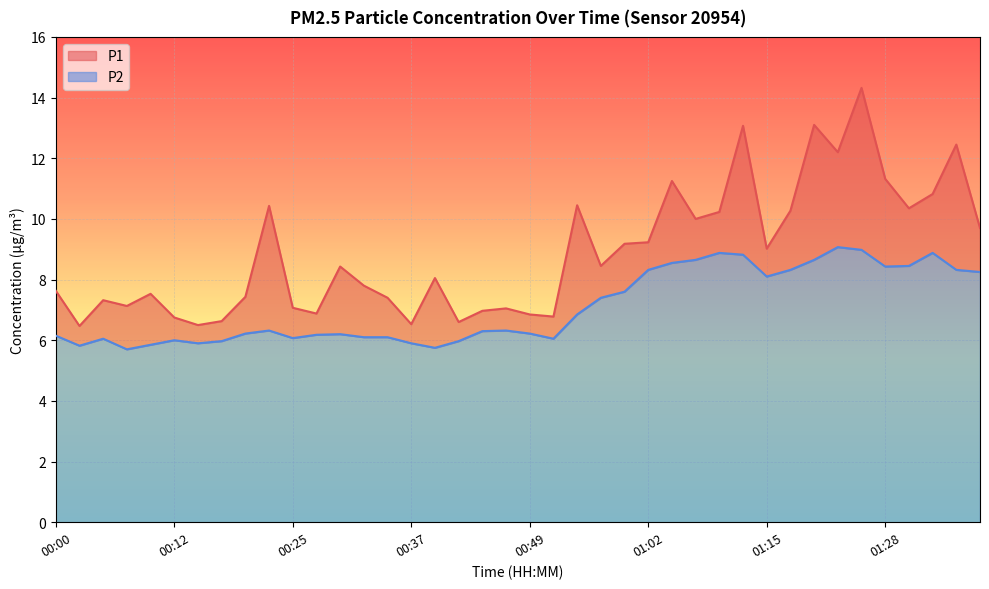

Reading right to left, extract all data points from this chart.

P1: 01:38=9.7	01:36=12.4	01:33=10.8	01:30=10.3	01:28=11.3	01:25=14.3	01:22=12.2	01:20=13.1	01:17=10.3	01:15=9.0	01:12=13.1	01:10=10.2	01:07=10.0	01:04=11.2	01:02=9.2	00:59=9.2	00:57=8.4	00:54=10.4	00:52=6.8	00:49=6.8	00:47=7.0	00:45=7.0	00:42=6.6	00:40=8.1	00:37=6.5	00:35=7.4	00:32=7.8	00:30=8.4	00:27=6.9	00:25=7.1	00:22=10.4	00:20=7.4	00:17=6.6	00:15=6.5	00:12=6.8	00:10=7.5	00:07=7.1	00:05=7.3	00:02=6.5	00:00=7.6
P2: 01:38=8.2	01:36=8.3	01:33=8.9	01:30=8.4	01:28=8.4	01:25=9.0	01:22=9.1	01:20=8.7	01:17=8.3	01:15=8.1	01:12=8.8	01:10=8.9	01:07=8.7	01:04=8.6	01:02=8.3	00:59=7.6	00:57=7.4	00:54=6.8	00:52=6.0	00:49=6.2	00:47=6.3	00:45=6.3	00:42=6.0	00:40=5.8	00:37=5.9	00:35=6.1	00:32=6.1	00:30=6.2	00:27=6.2	00:25=6.1	00:22=6.3	00:20=6.2	00:17=6.0	00:15=5.9	00:12=6.0	00:10=5.8	00:07=5.7	00:05=6.0	00:02=5.8	00:00=6.2